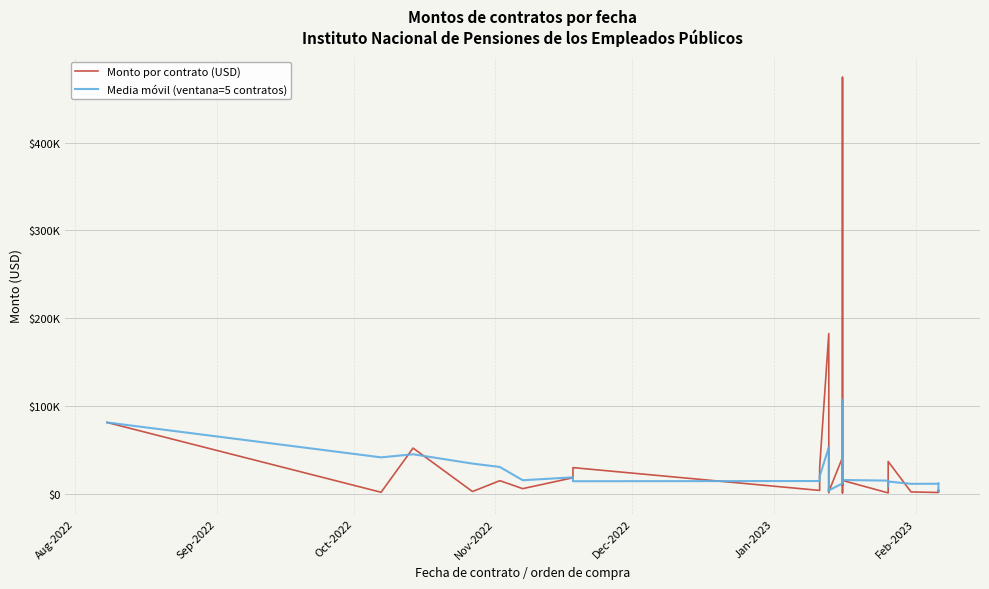

Count the number of data series in this chart.

2